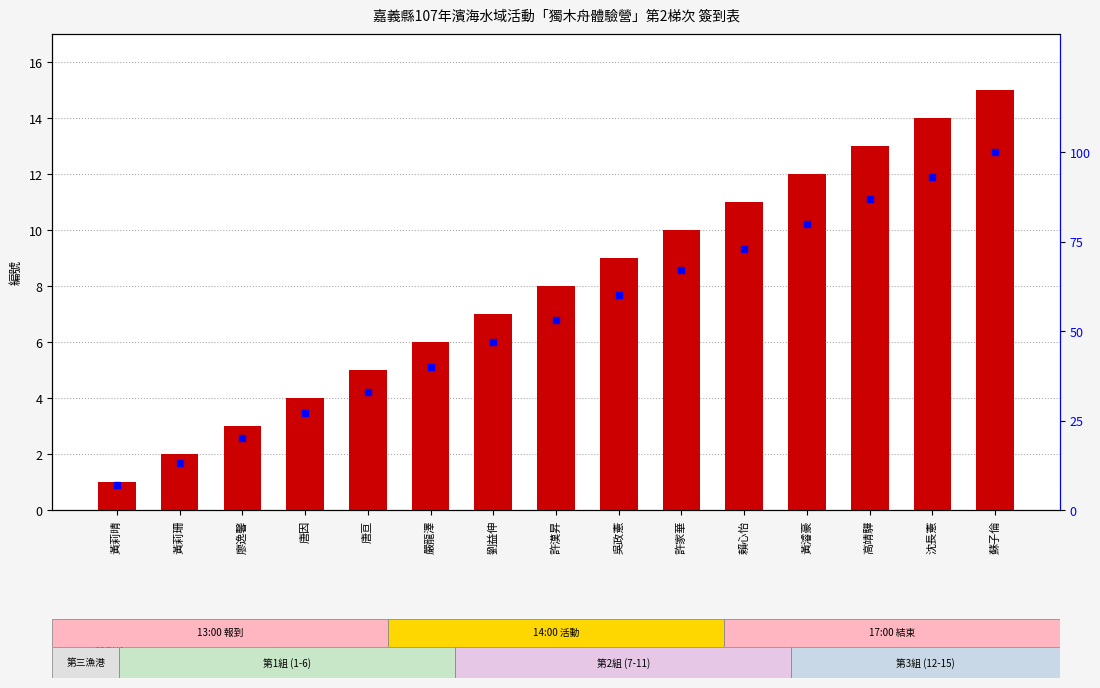

Reading left to right, extract all data points from this chart.

count: 黃莉晴=1	黃莉珊=2	廖逸馨=3	唐因=4	唐亘=5	嚴龍澤=6	劉益伸=7	許漢昇=8	吳政憲=9	許家華=10	賴心怡=11	黃濬豪=12	高靖驊=13	沈長憲=14	蘇子倫=15
percentile rank within the sample: 黃莉晴=7	黃莉珊=13	廖逸馨=20	唐因=27	唐亘=33	嚴龍澤=40	劉益伸=47	許漢昇=53	吳政憲=60	許家華=67	賴心怡=73	黃濬豪=80	高靖驊=87	沈長憲=93	蘇子倫=100